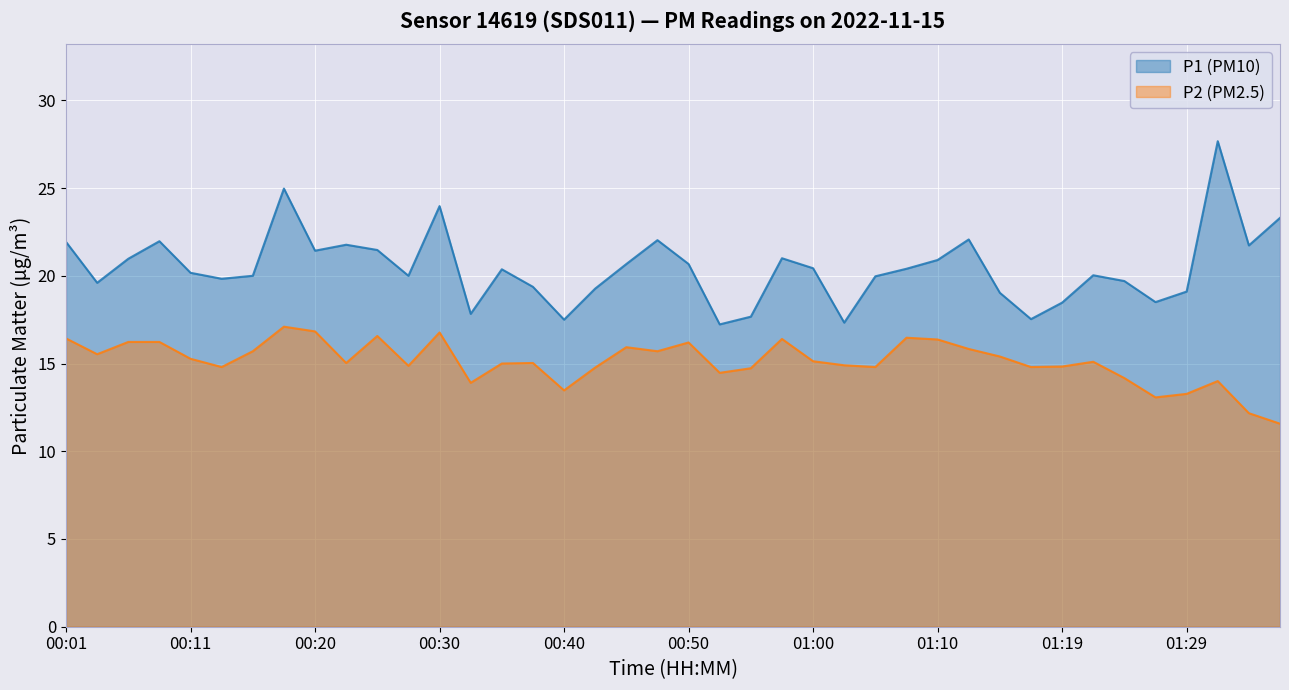

How many values in the P2 (PM2.5) series are below 15?

17